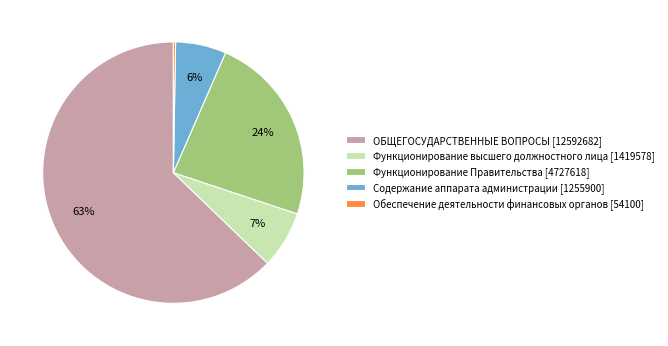

To the nearest percent, what is the combined percentage of Функционирование Правительства and Содержание аппарата администрации?

30%